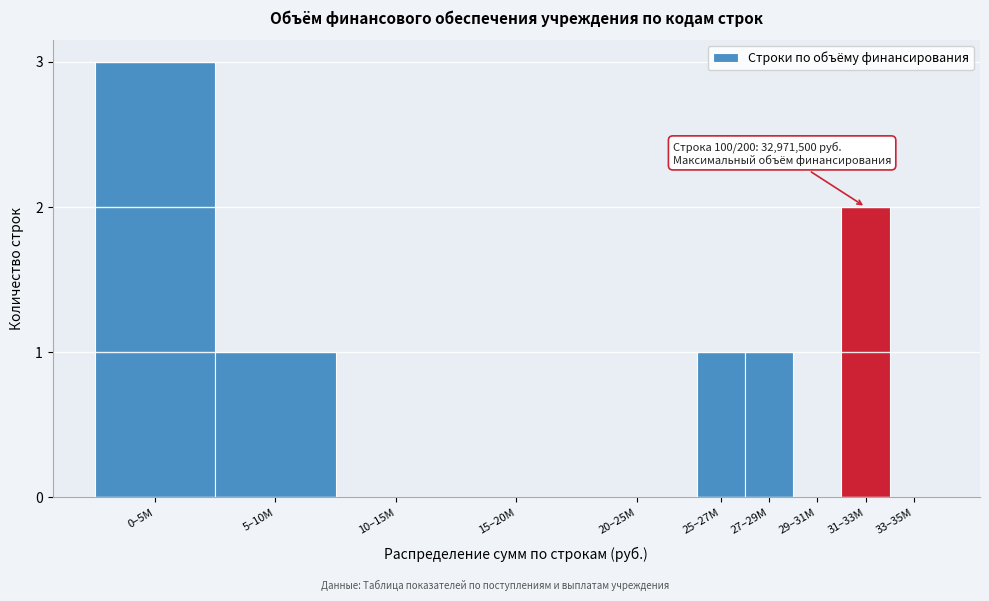

Reading left to right, transcribe all the data shown in this chart.

0–5M=3	5–10M=1	10–15M=0	15–20M=0	20–25M=0	25–27M=1	27–29M=1	29–31M=0	31–33M=2	33–35M=0